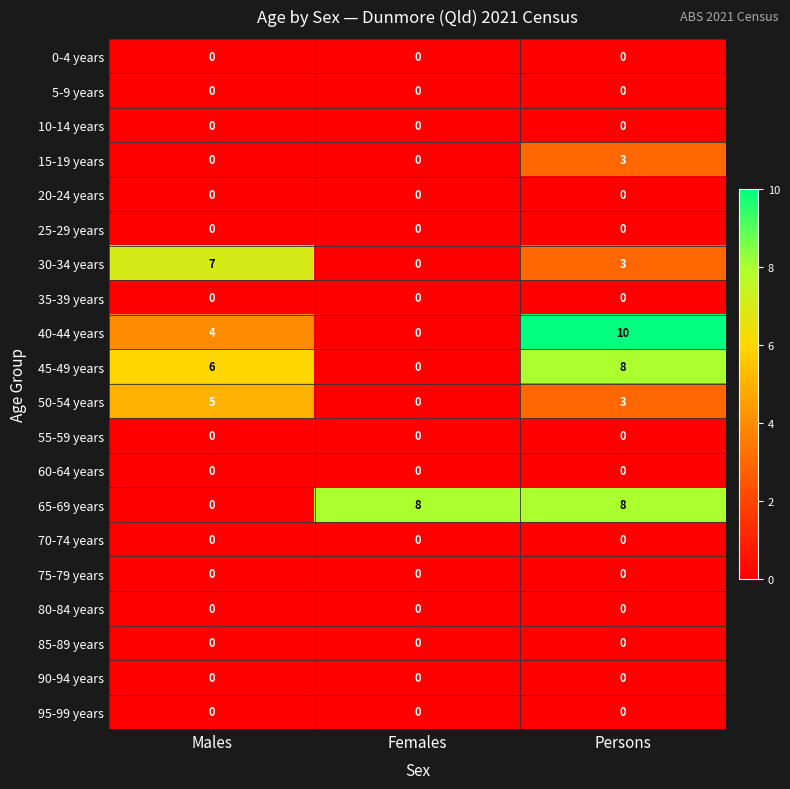

The value of 80-84 years at Persons is 0. True or false?

True